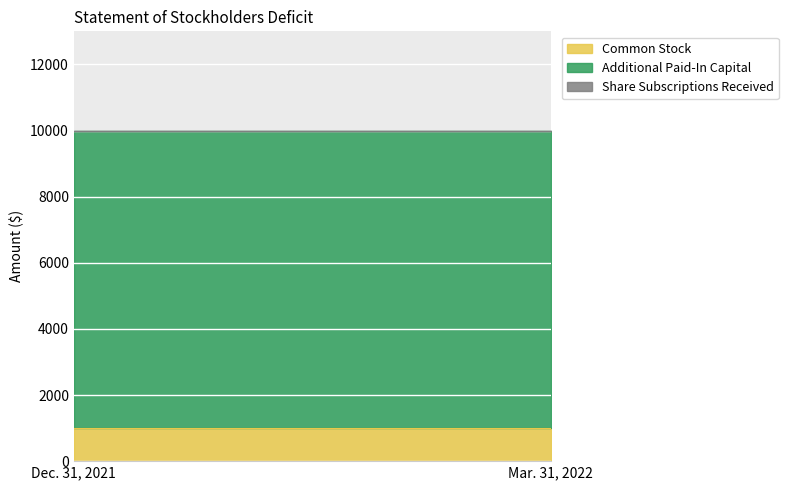

What are all the series names shown in the legend?

Common Stock, Additional Paid-In Capital, Share Subscriptions Received